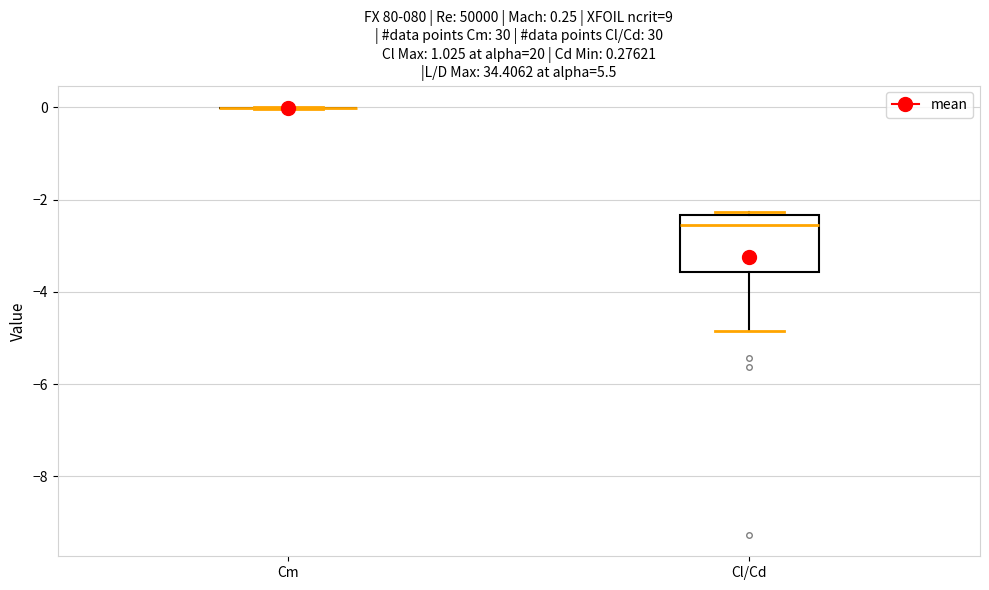

Which box is the tallest, from its lower edge to its upper edge?

Cl/Cd